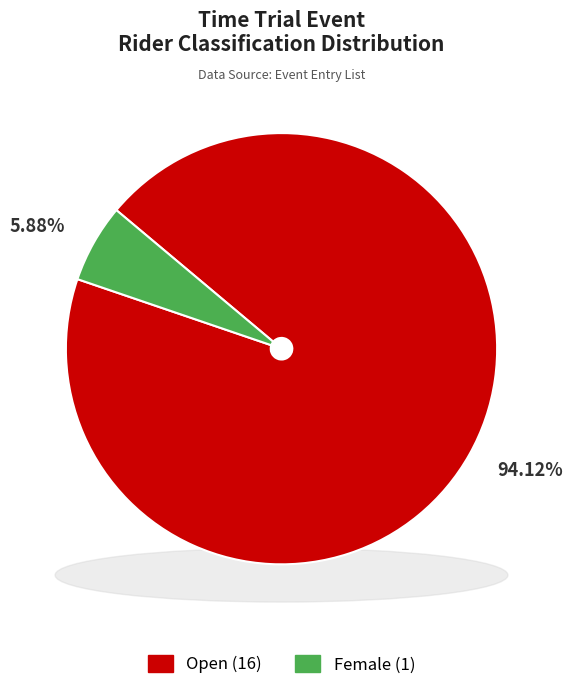

To the nearest percent, what is the average slice percentage?

50%